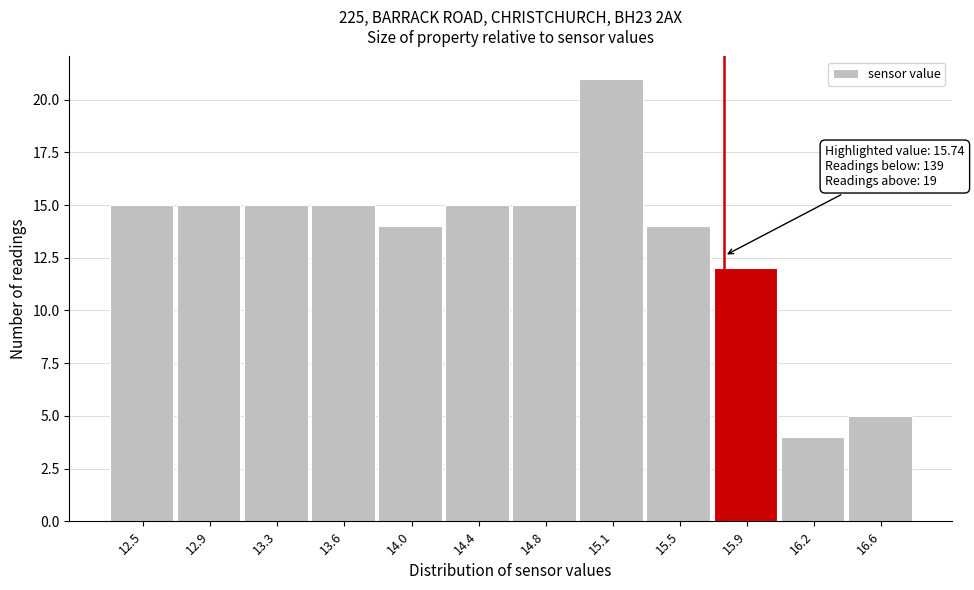

Over which range of the x-axis is the bar tallest?

14.94 to 15.31